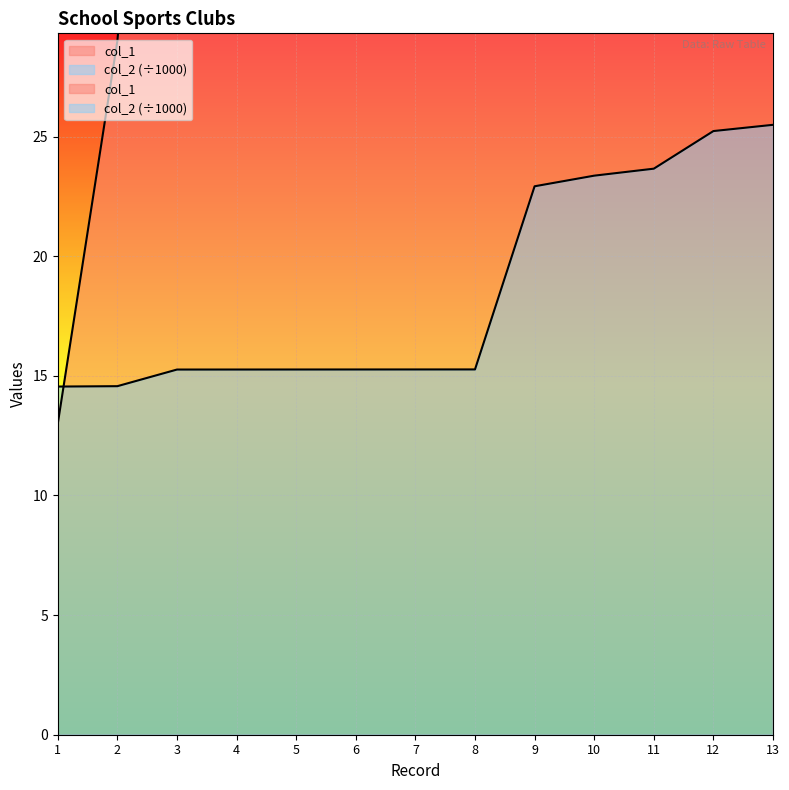

Which series has the largest total across all categories?

col_1